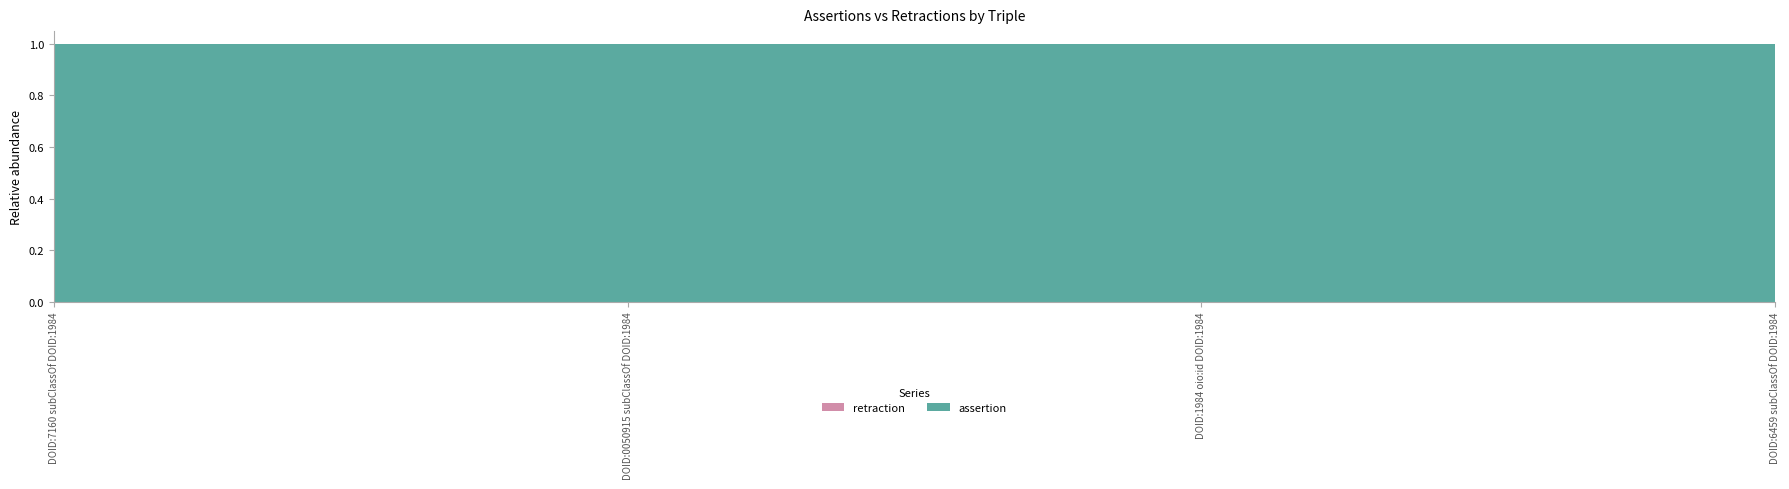

Reading left to right, extract all data points from this chart.

assertion: DOID:7160 subClassOf DOID:1984=1	DOID:0050915 subClassOf DOID:1984=1	DOID:1984 oio:id DOID:1984=1	DOID:6459 subClassOf DOID:1984=1
retraction: DOID:7160 subClassOf DOID:1984=0	DOID:0050915 subClassOf DOID:1984=0	DOID:1984 oio:id DOID:1984=0	DOID:6459 subClassOf DOID:1984=0